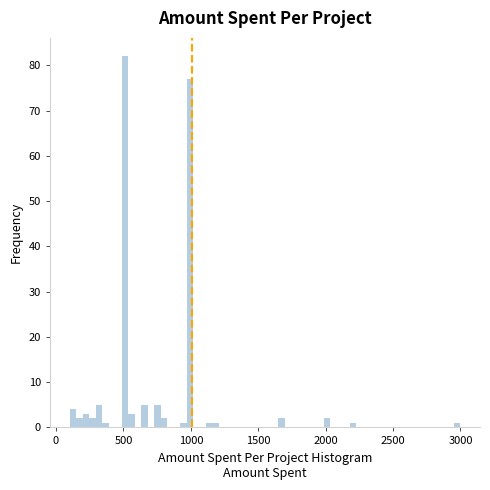

Around what value on the x-axis is the tallest bar? Give the approximate position of its centre, as read against the axis.

500